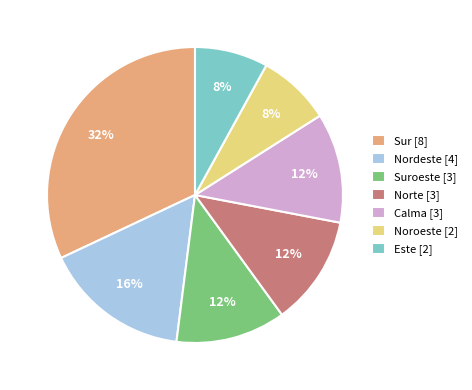

To the nearest percent, what portion does Norte [3] represent?

12%